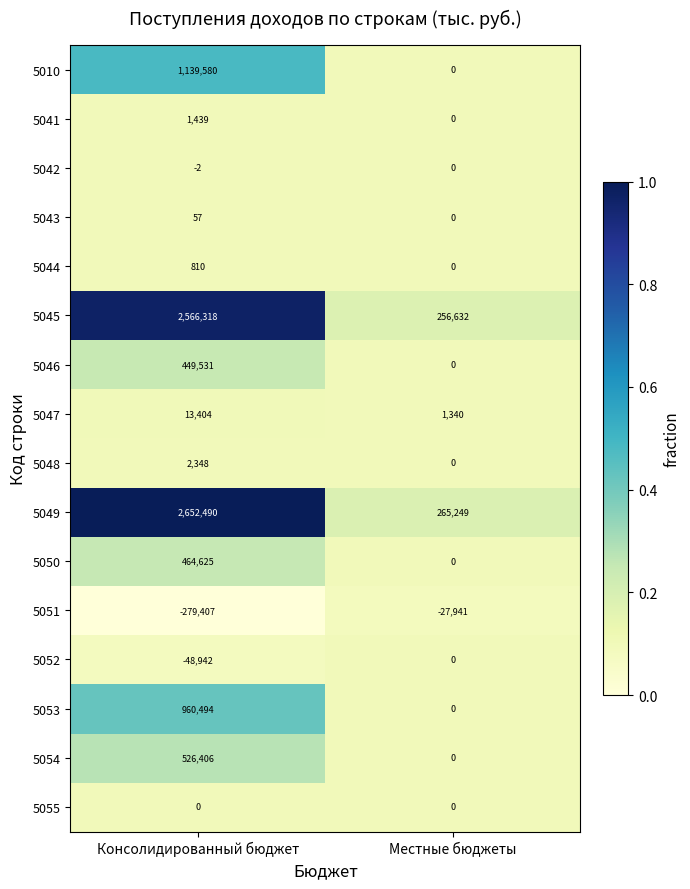

What is the difference between the highest and lowest values at Местные бюджеты?

293190